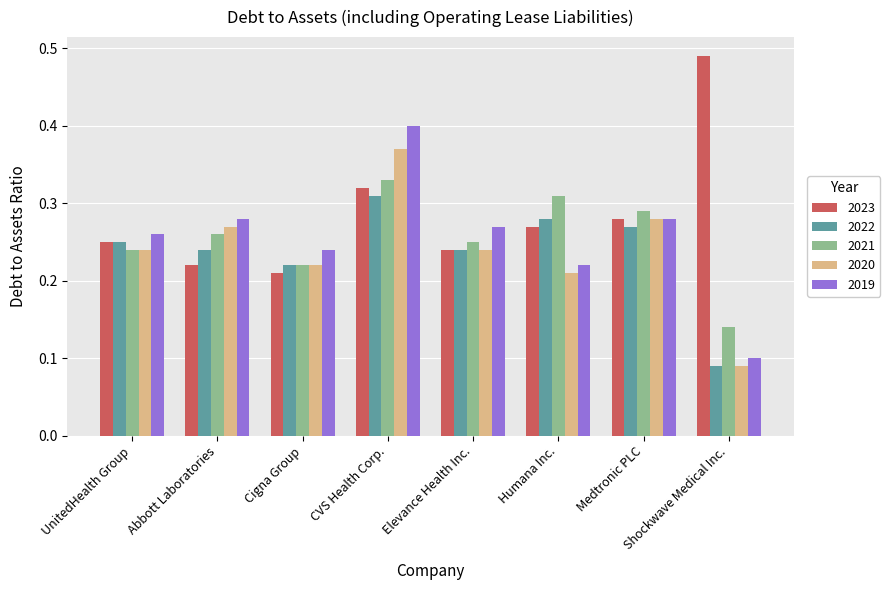

What position from the right is CVS Health Corp.?

5